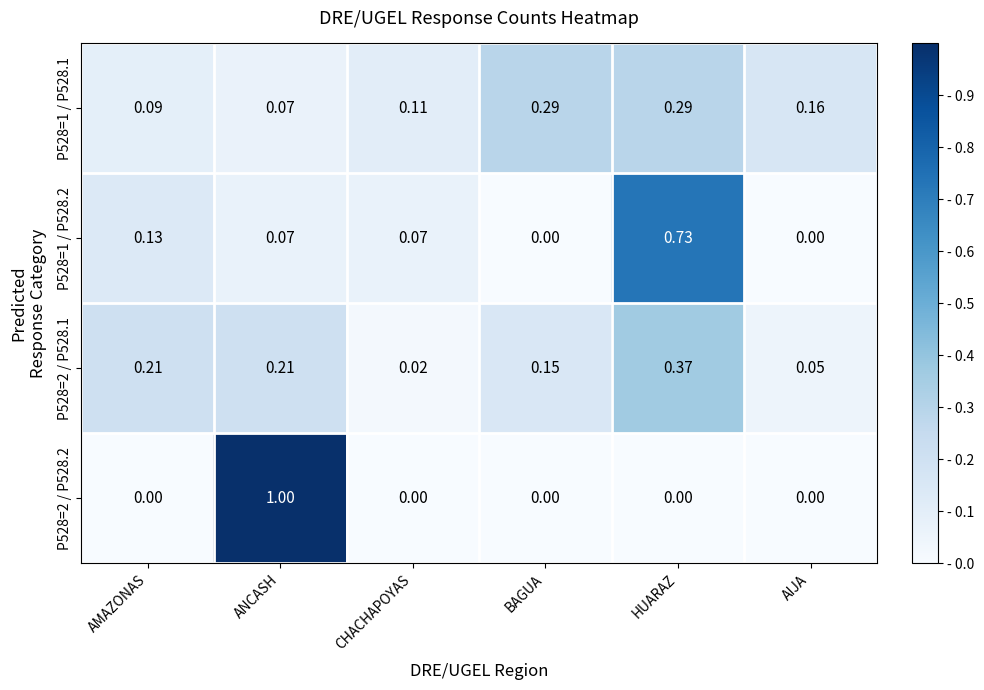

Is the value of P528=1 / P528.1 at HUARAZ greater than the value of P528=2 / P528.2 at AMAZONAS?

Yes